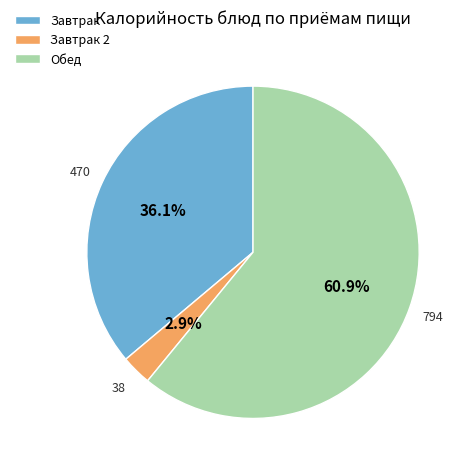

Approximately how many times larger is the value at Обед compared to Завтрак?

1.7